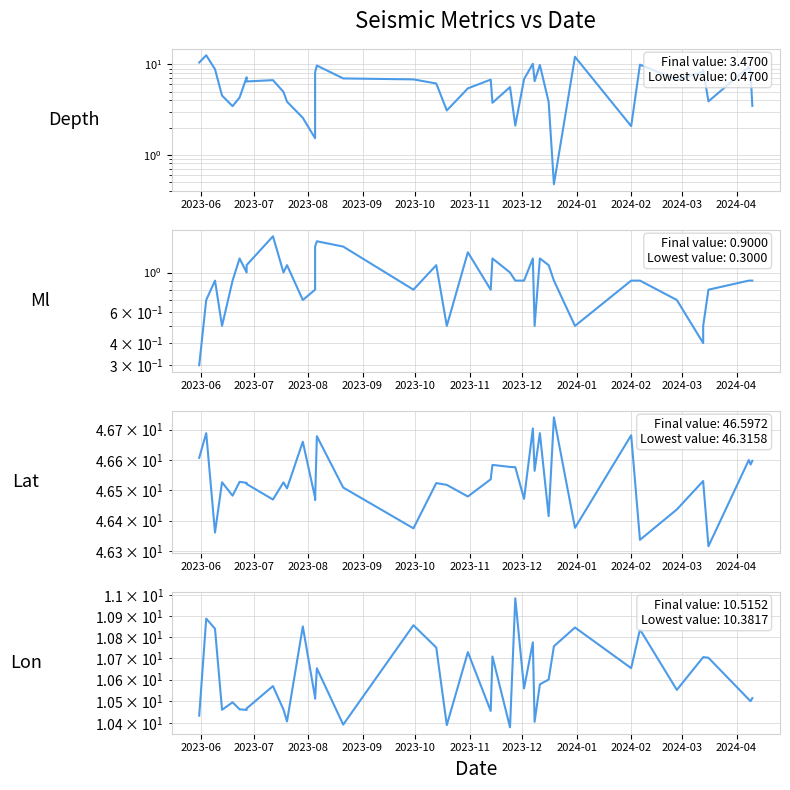

What is the value of the Lon point at the 36th from the left?

10.7